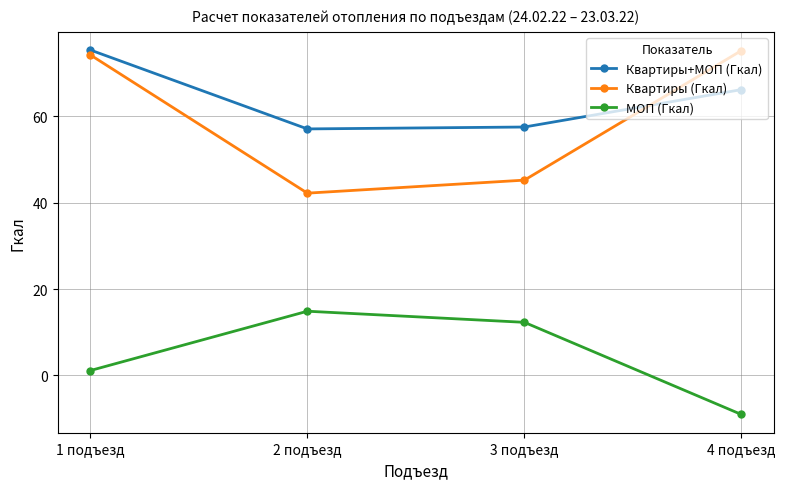

The value of Квартиры+МОП (Гкал) at 2 подъезд is 57.1. True or false?

True